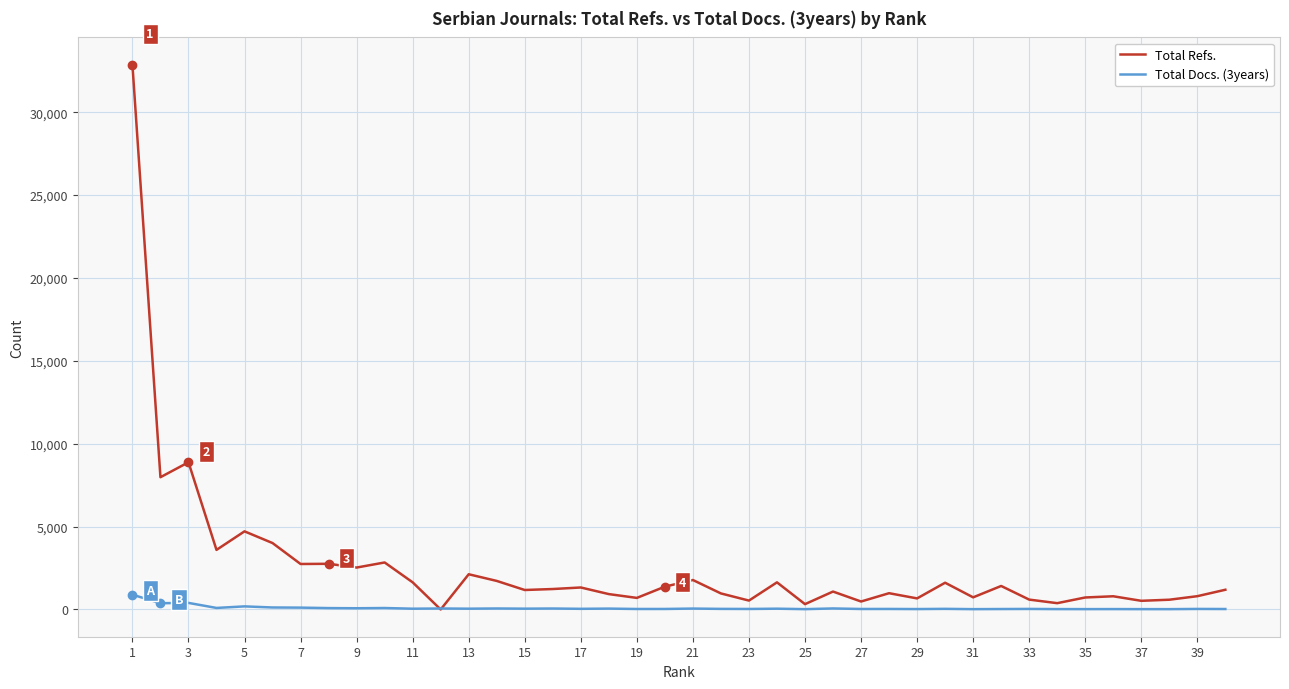

Which series has the widest spread of values?

Total Refs.